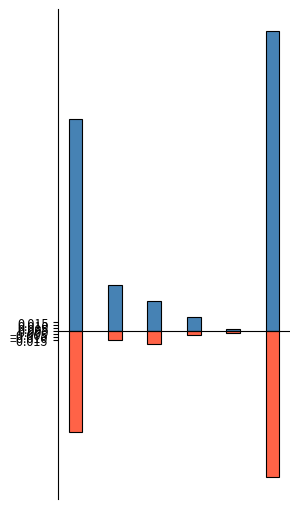

Which series has the largest total across all categories?

Presupuesto Inicial